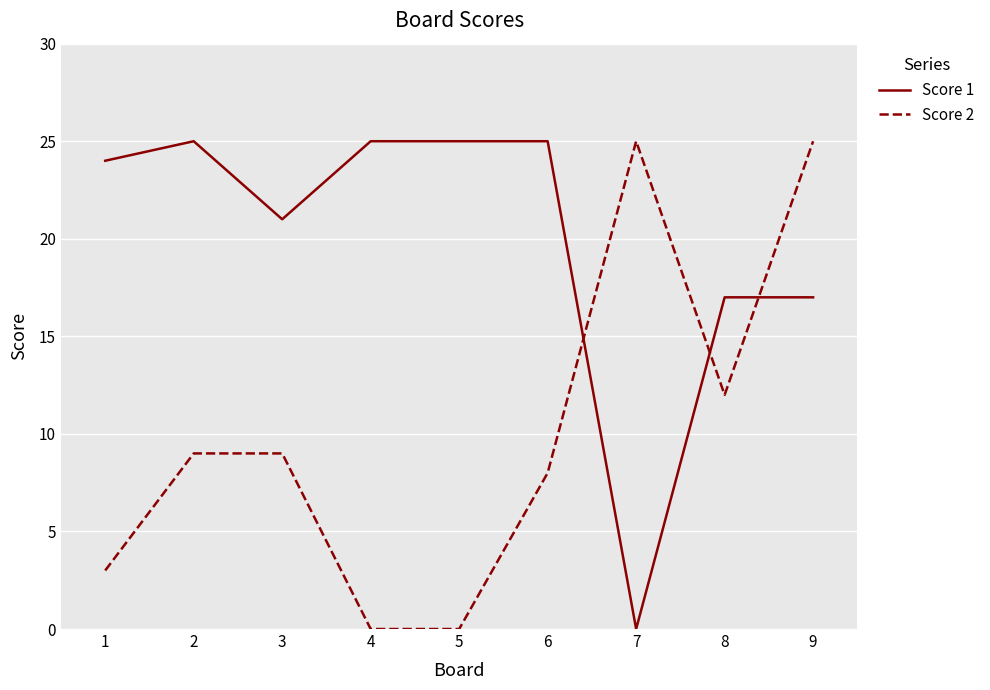

Reading left to right, list all the values displayed in this chart.

Score 1: 24	25	21	25	25	25	0	17	17
Score 2: 3	9	9	0	0	8	25	12	25